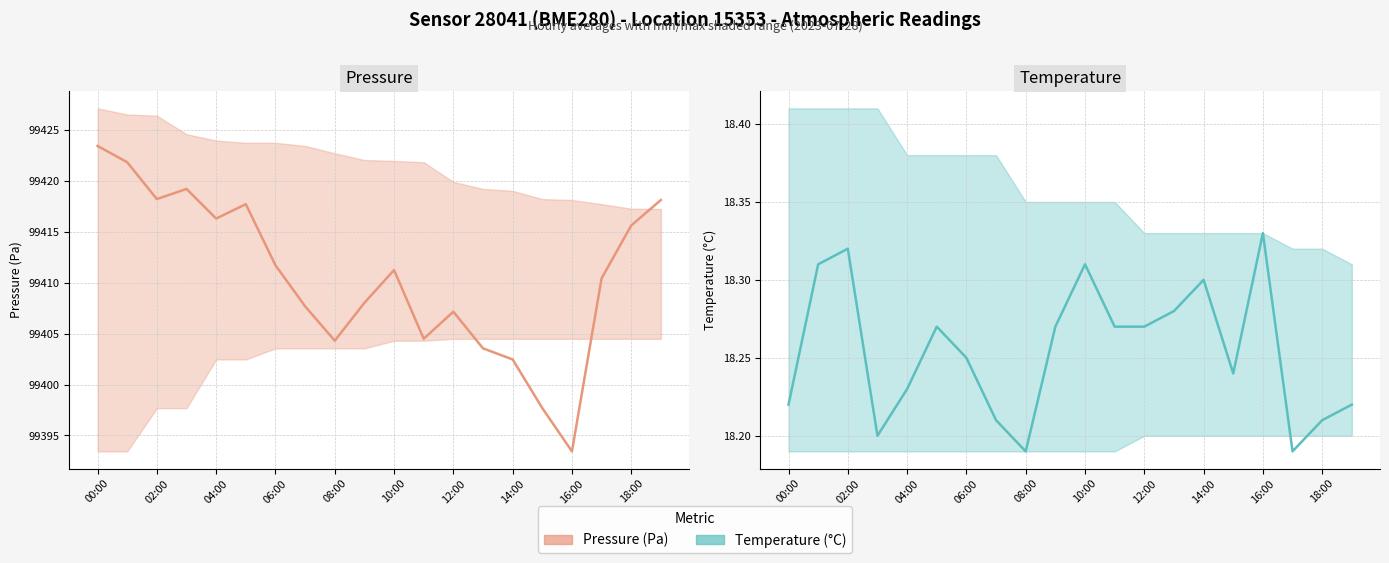

At which label does pressure reach its minimum?

16:00